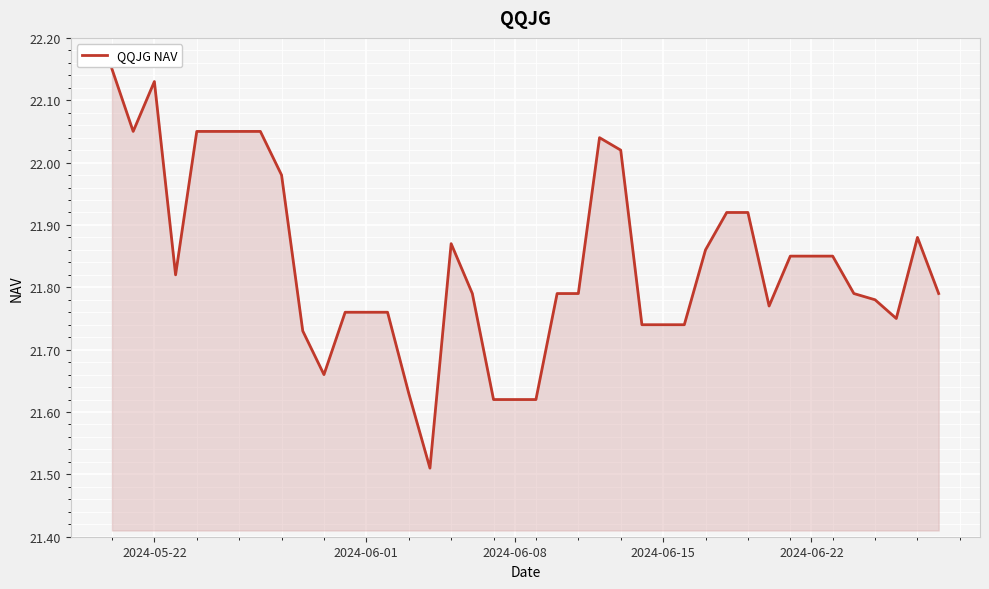

What is the difference between the maximum and minimum values?

0.6